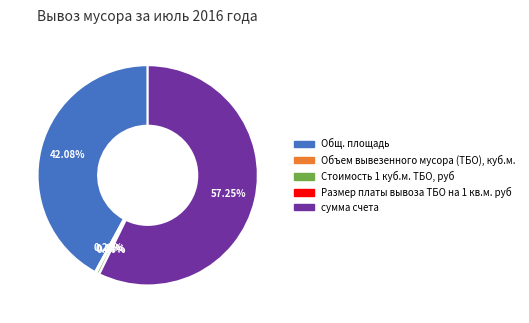

Between Общ. площадь and Стоимость 1 куб.м. ТБО, руб, which is larger?

Общ. площадь